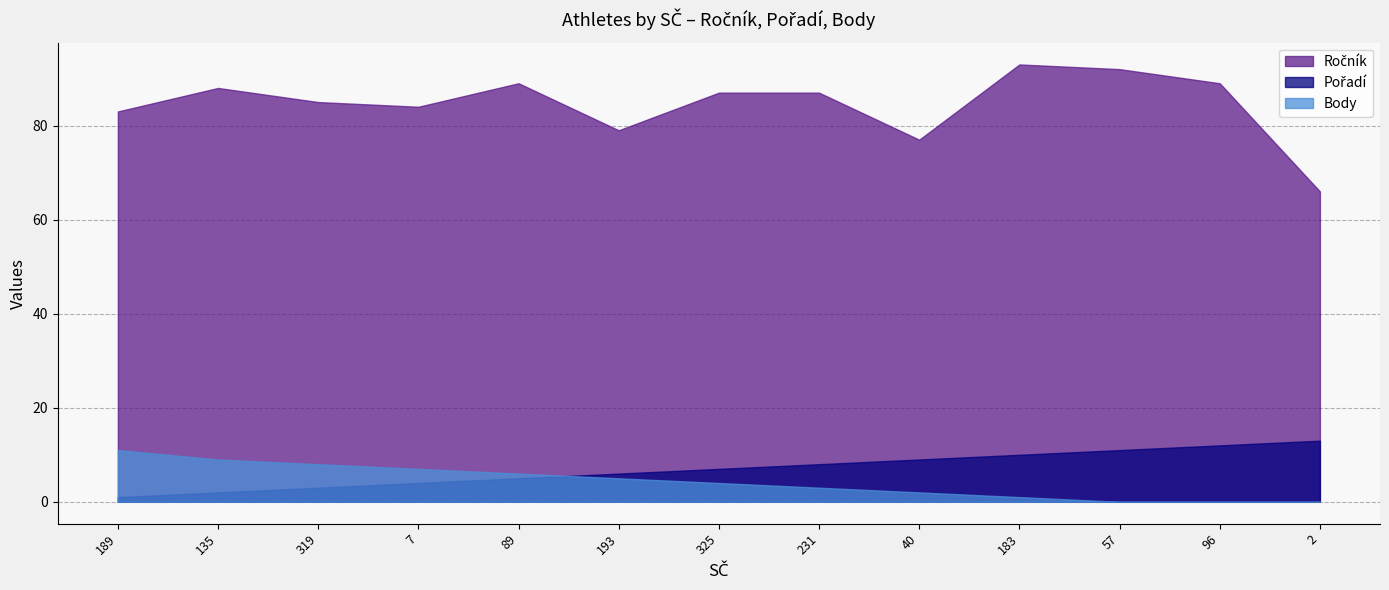

What is the difference between the highest and lowest values at 183?

92